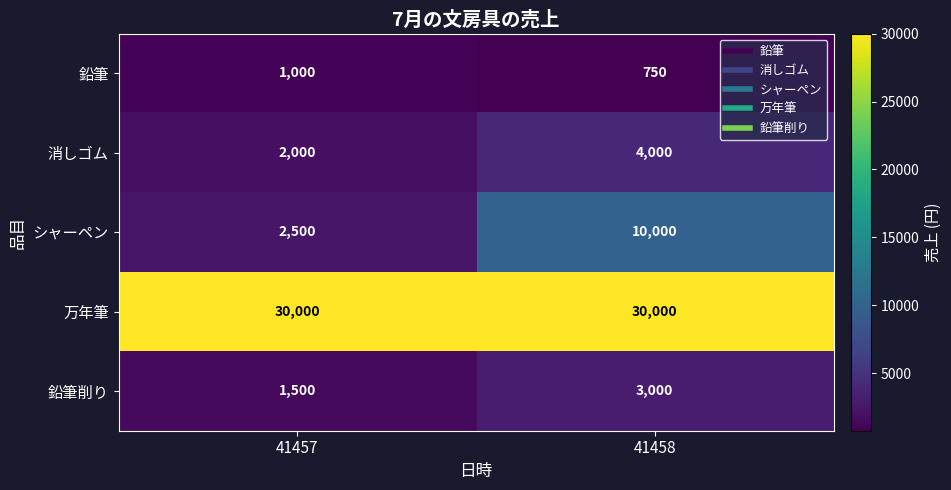

The 消しゴム series shows 4000 at 41458. True or false?

True